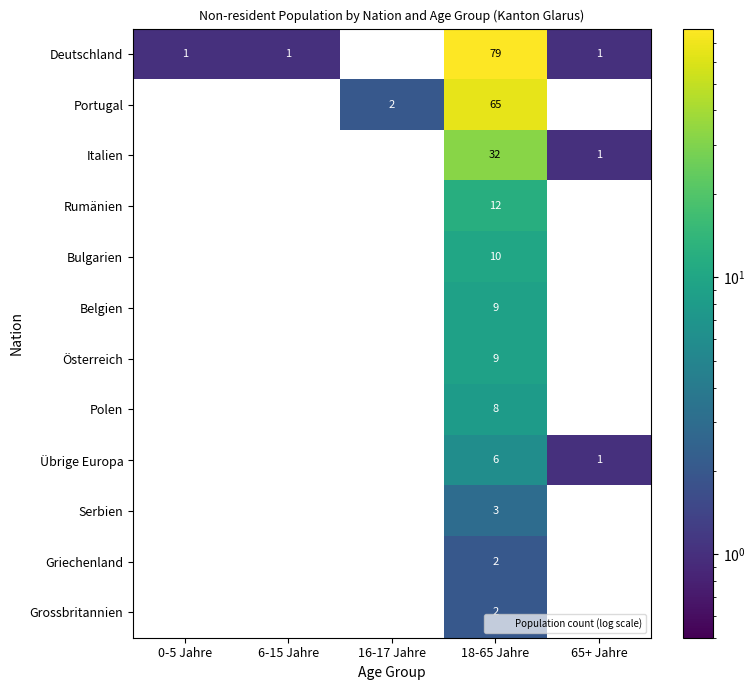

At which label is Italien closest to 16?

65+ Jahre